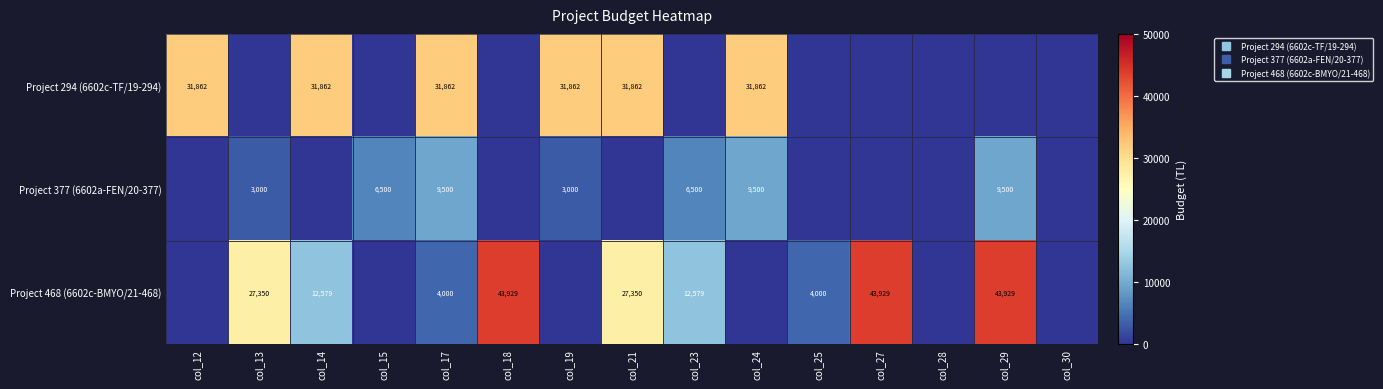

At which label is Project 294 (6602c-TF/19-294) closest to 15930?

col_13